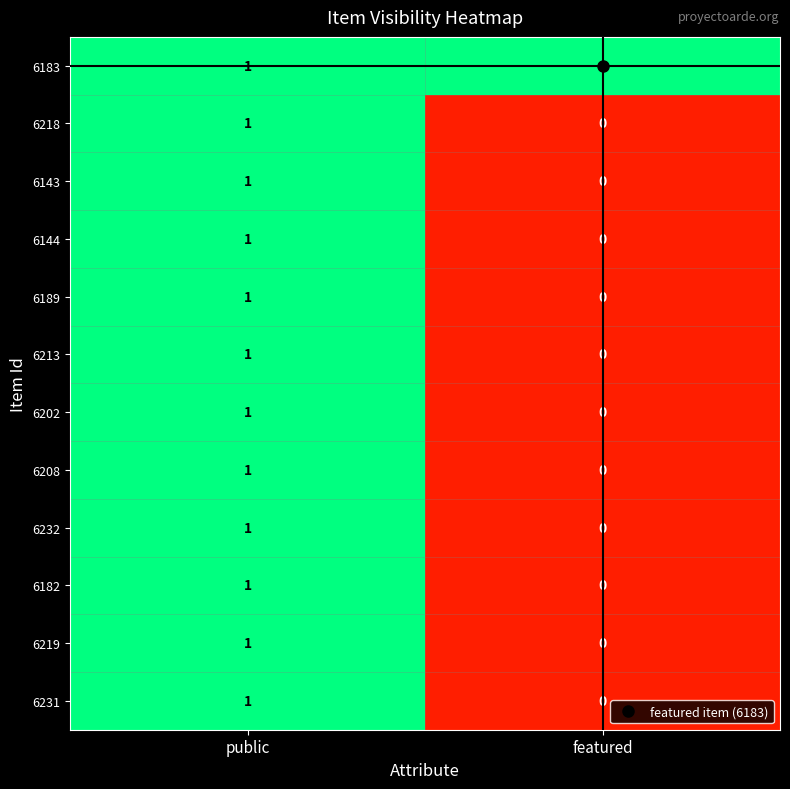

Is it true that 6183 equals 1 at featured?

True